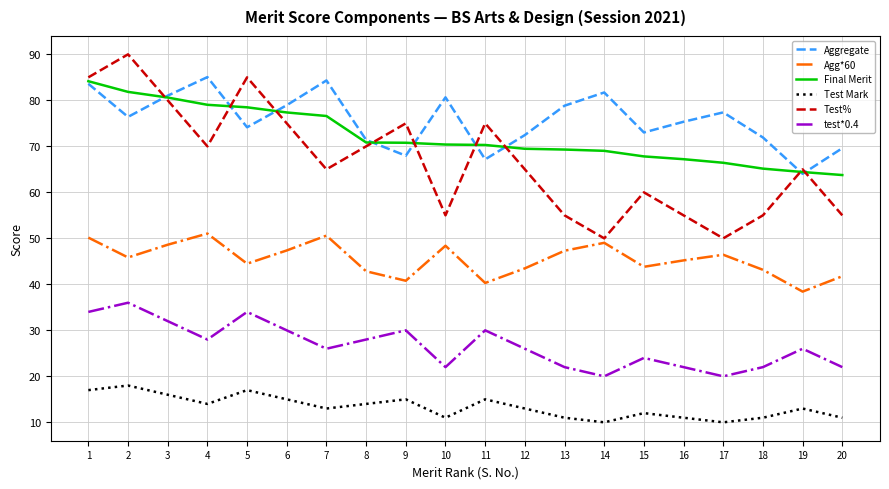

True or false: Aggregate and Test Mark intersect in this chart.

False